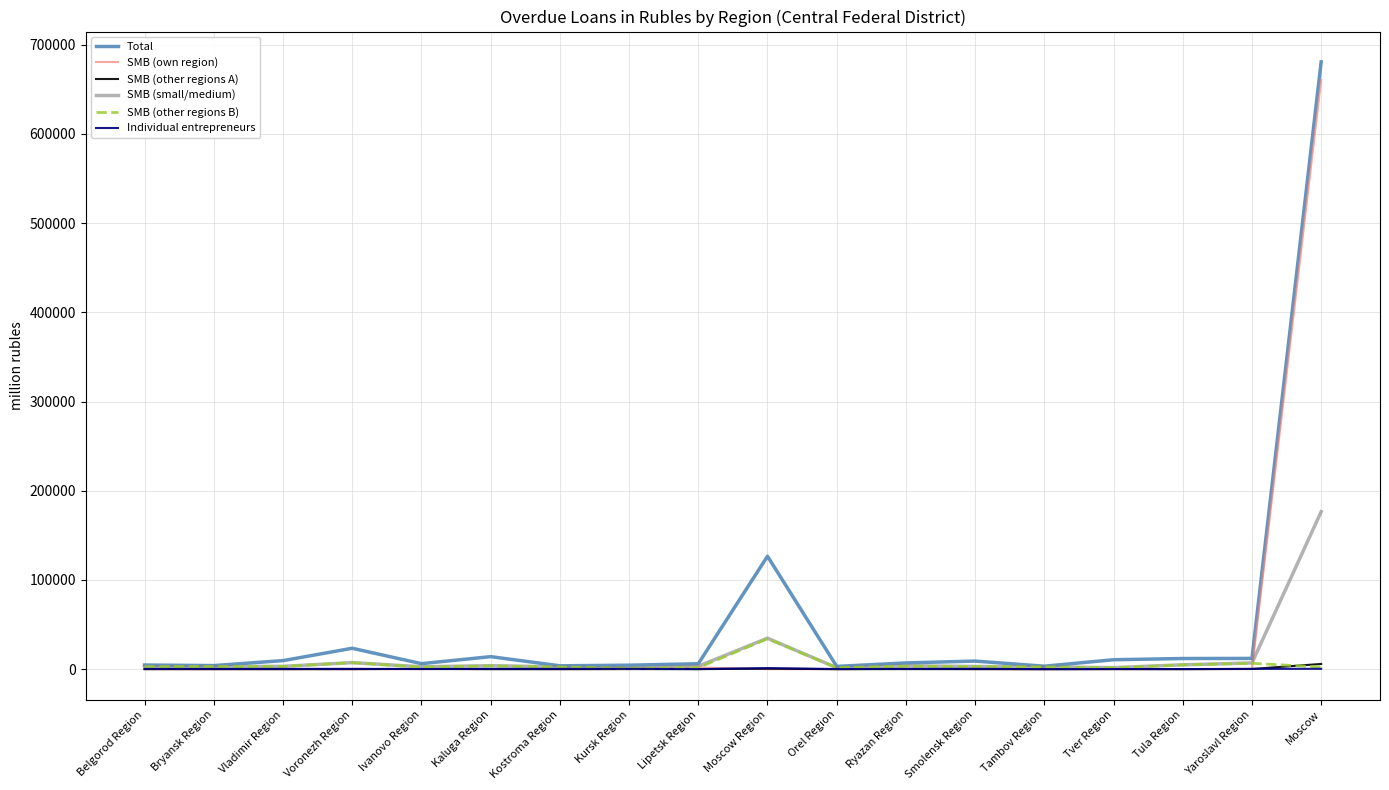

Which series has the largest range (max minus min)?

Total